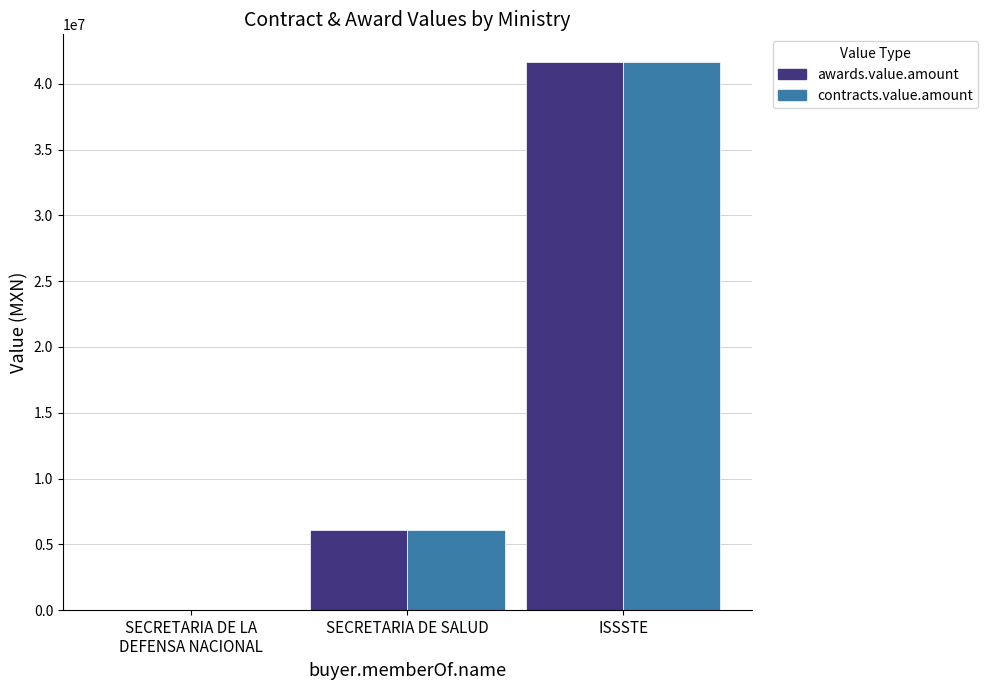

The contracts.value.amount series shows 34416.0 at SECRETARIA DE LA
DEFENSA NACIONAL. True or false?

True